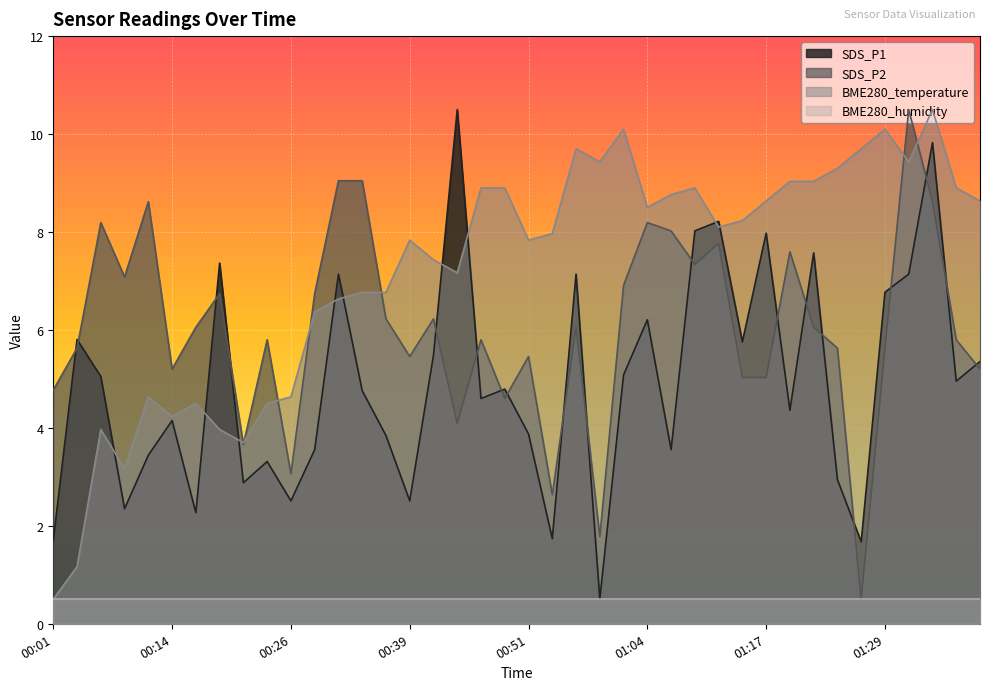

Rank the series by their average value, from lowest to highest.

BME280_humidity, SDS_P1, SDS_P2, BME280_temperature